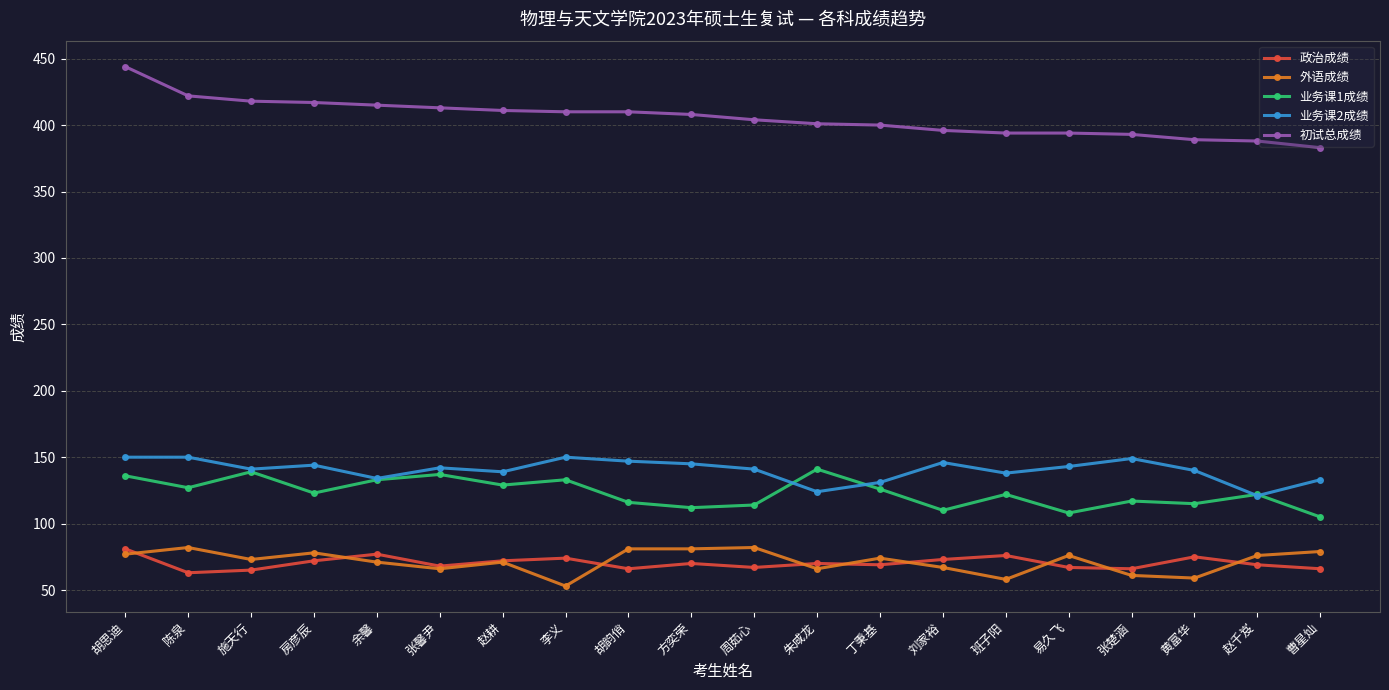

What is the average value of the 初试总成绩 series?

406